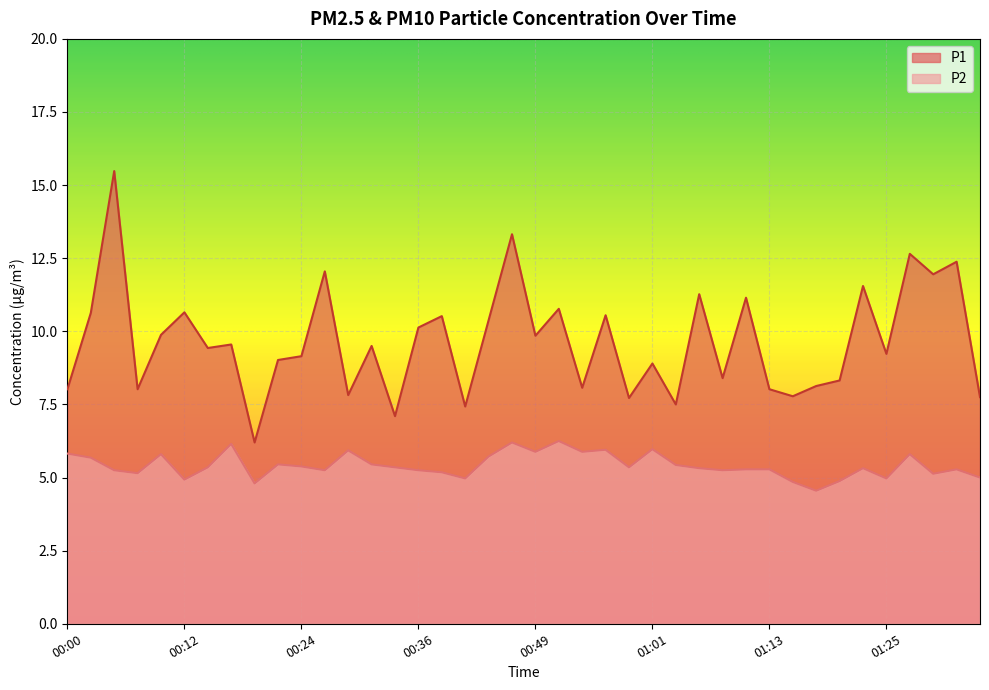

What are all the series names shown in the legend?

P1, P2